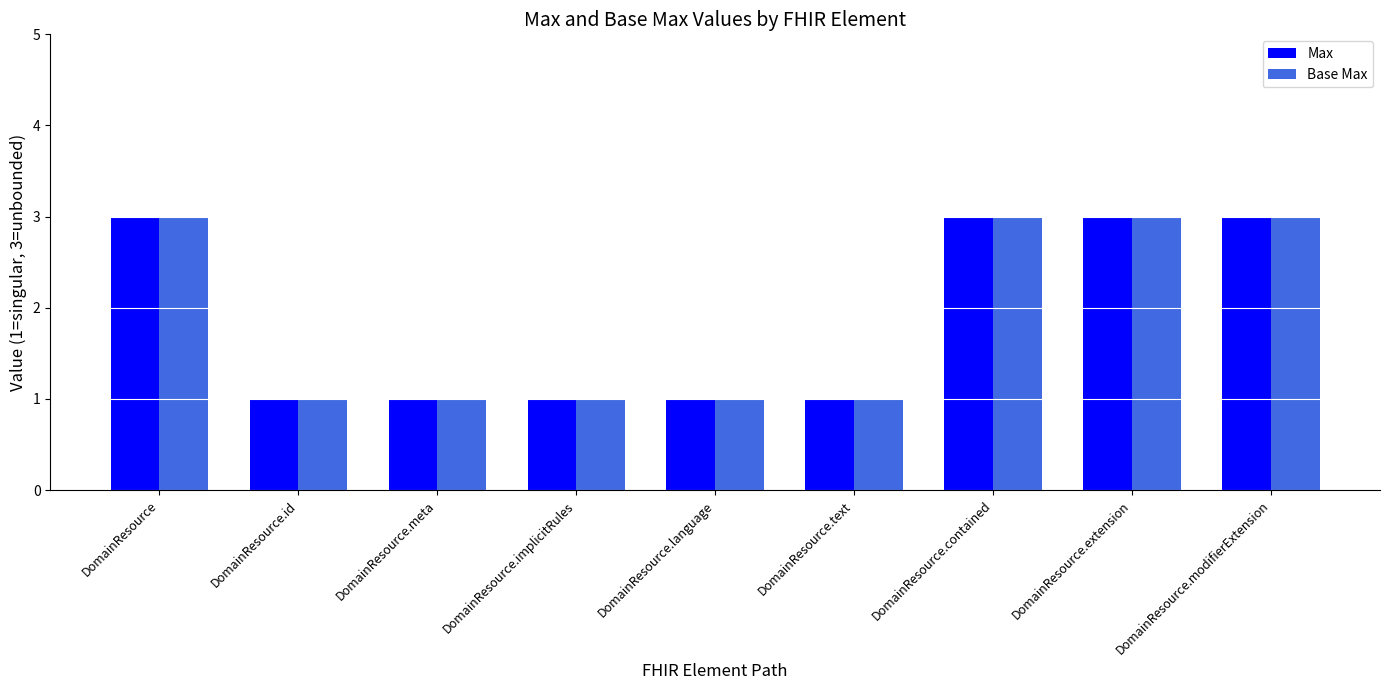

What are all the series names shown in the legend?

Max, Base Max